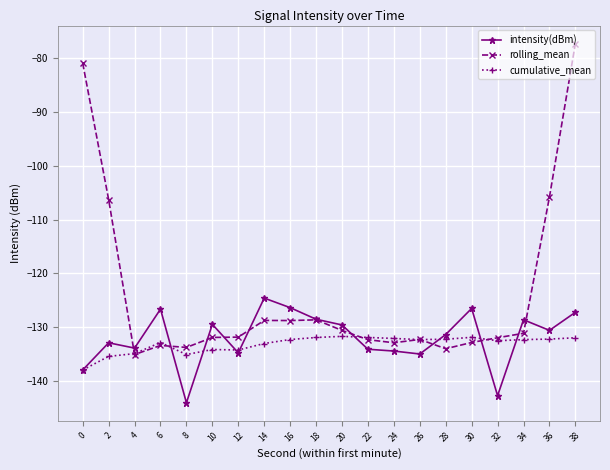

True or false: intensity(dBm) has a value of -126.6 at 6.

True